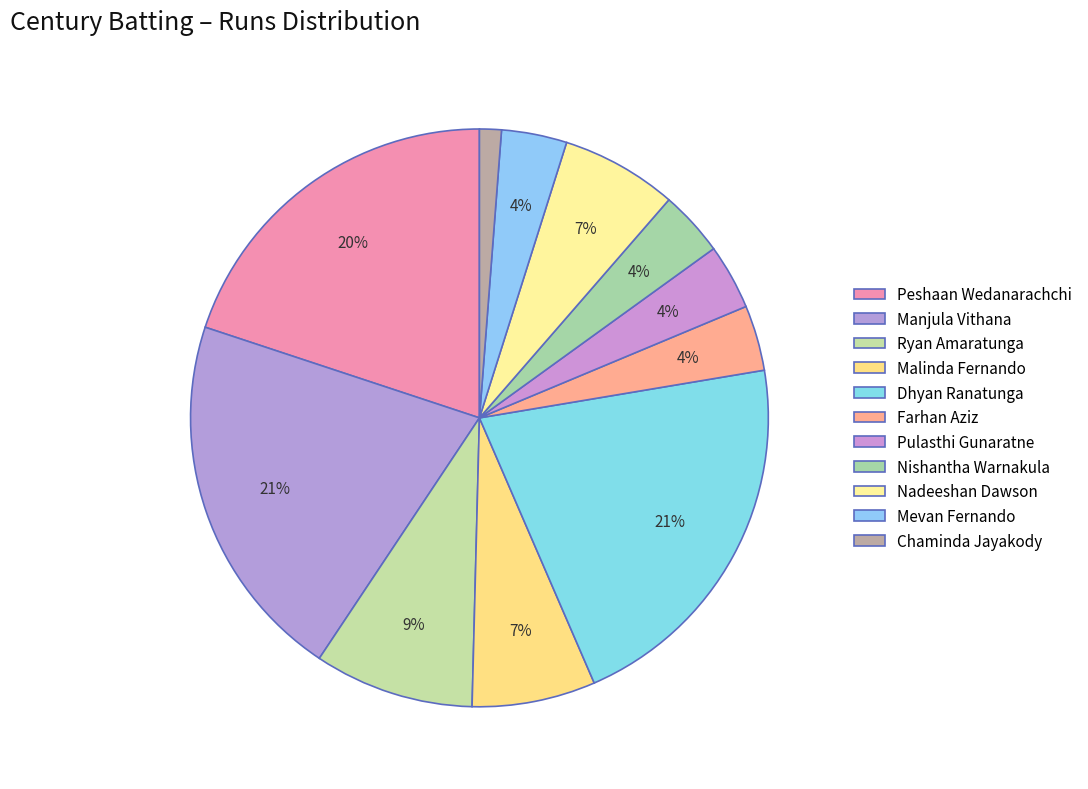

To the nearest percent, what is the difference between the largest and smallest slice percentages?

20%